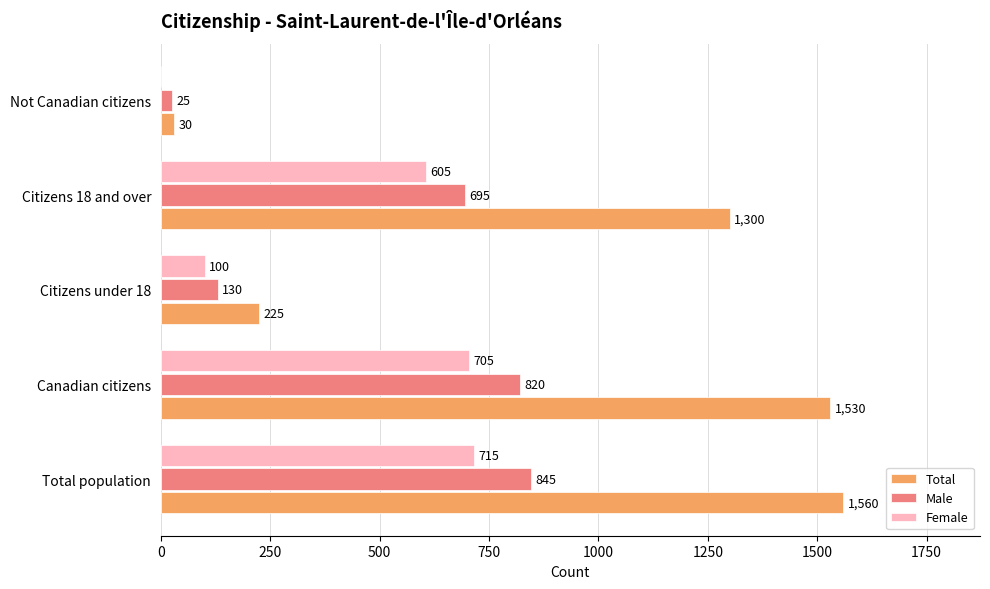

What is the maximum value for Female?

715